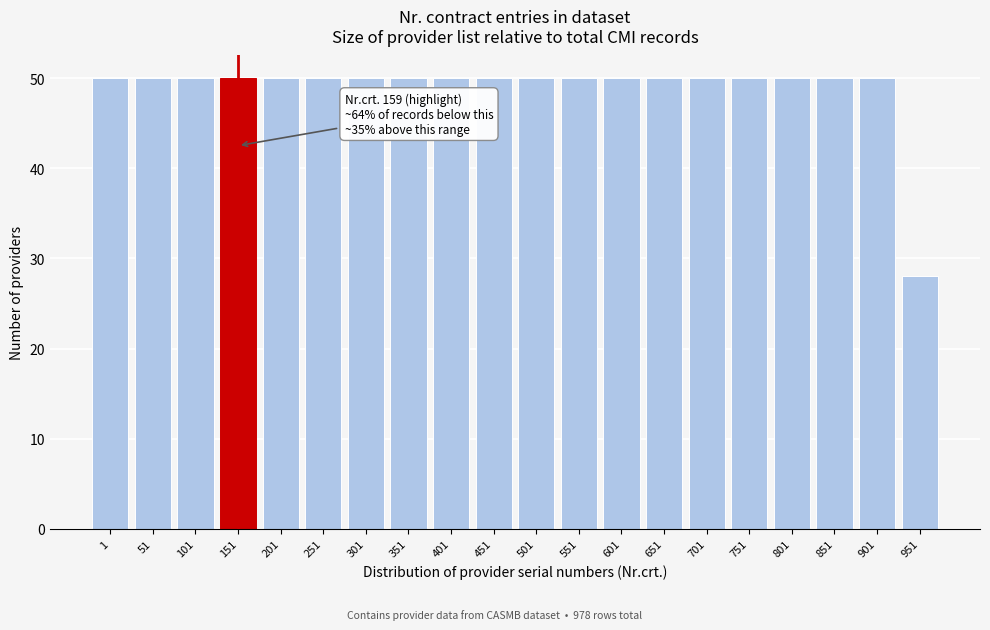

Reading left to right, transcribe all the data shown in this chart.

50	50	50	50	50	50	50	50	50	50	50	50	50	50	50	50	50	50	50	28